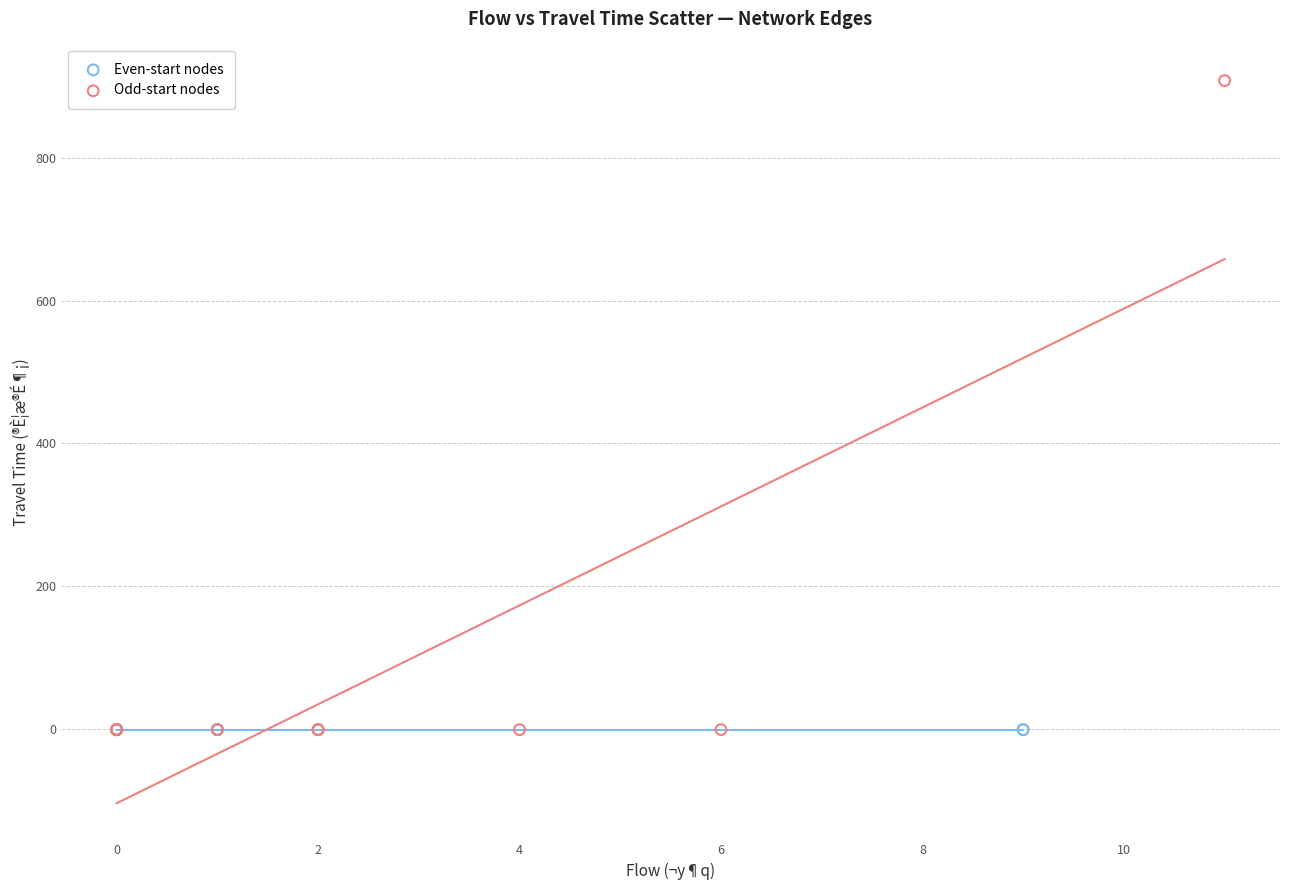

What are all the series names shown in the legend?

Even-start nodes, Odd-start nodes